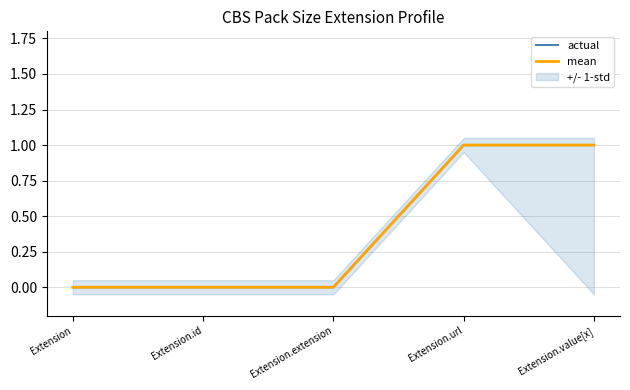

Is it true that actual equals 1 at Extension.value[x]?

True